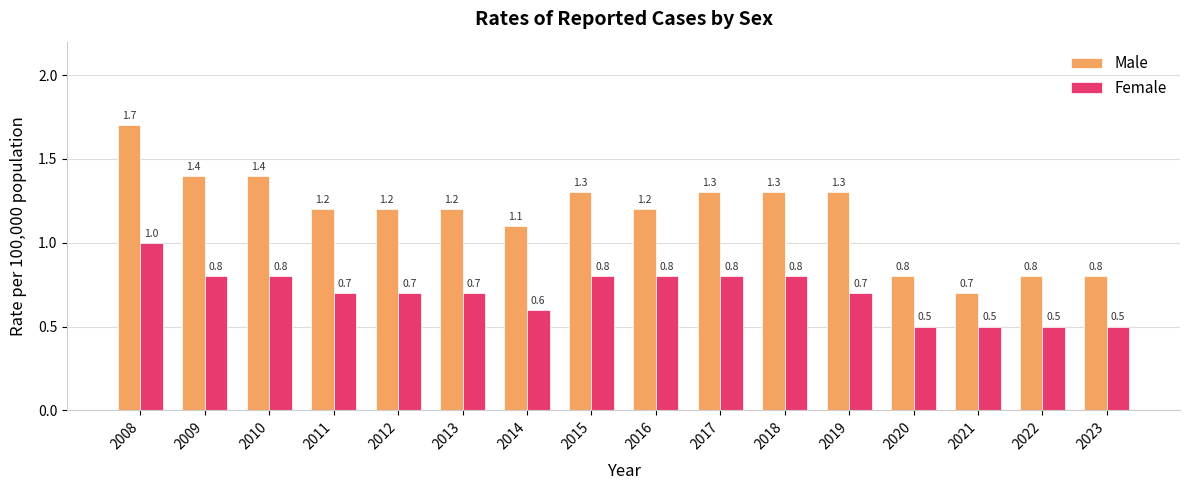

How many Male values are between 1 and 2?

12